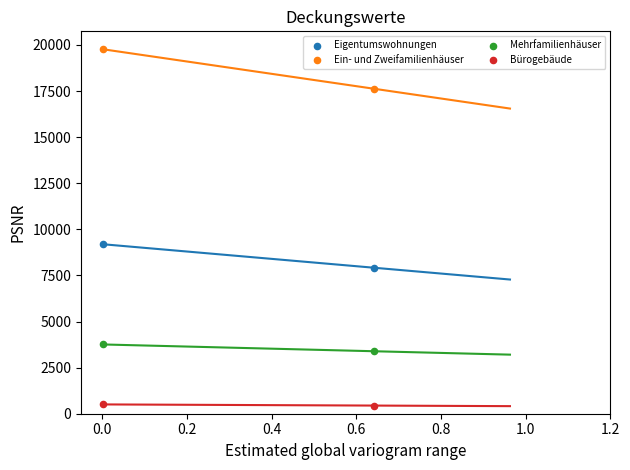

Across all data points, what is the average Y value?

7824.3